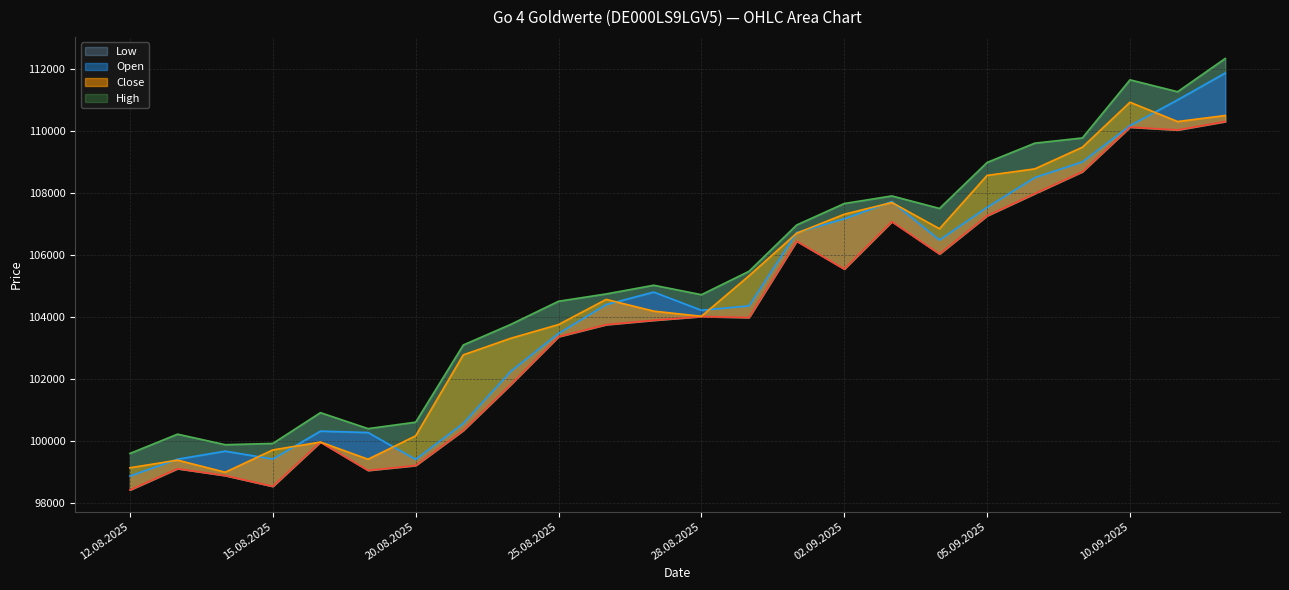

Which series has the largest range (max minus min)?

Open